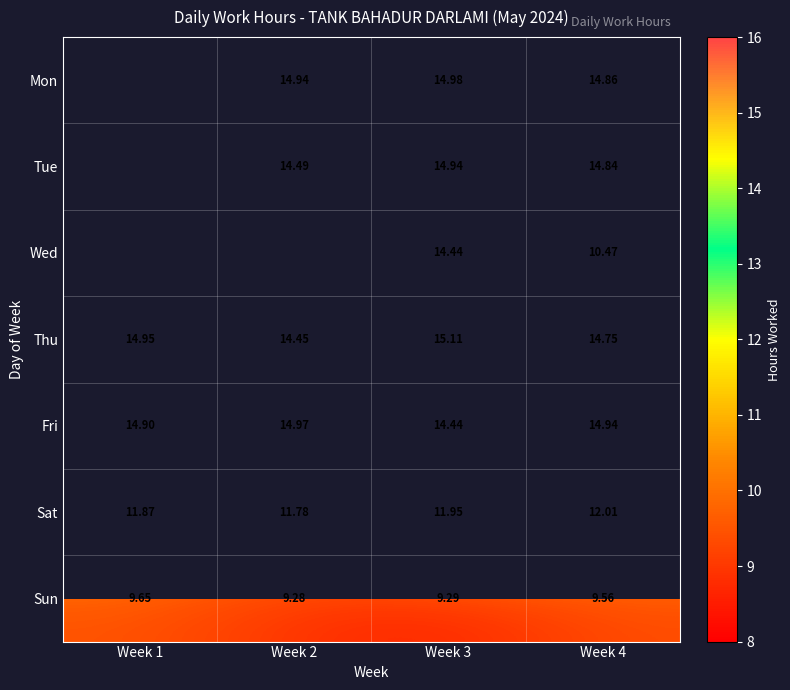

What is the approximate value of Mon at Week 2?

14.9